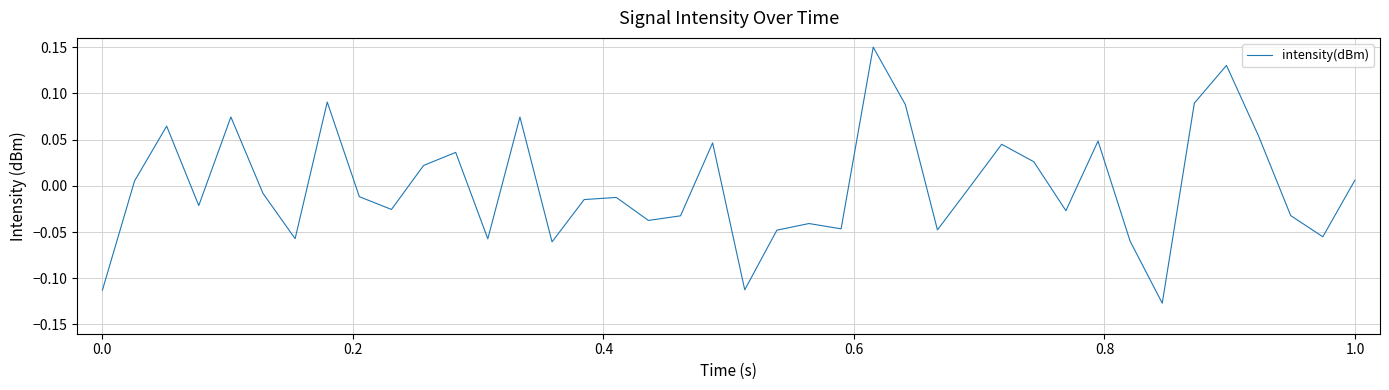

What is the difference between the maximum and minimum values?

0.3